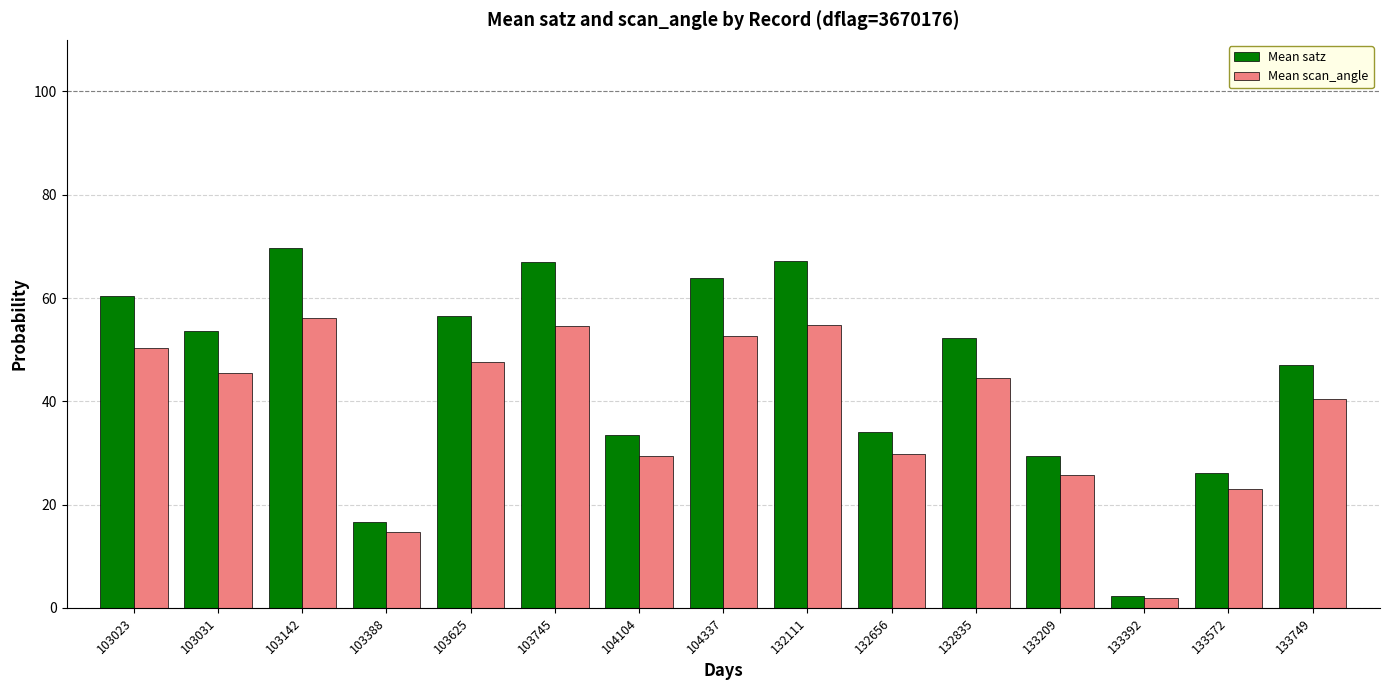

Which category has the lowest value in the Mean satz series?

133392